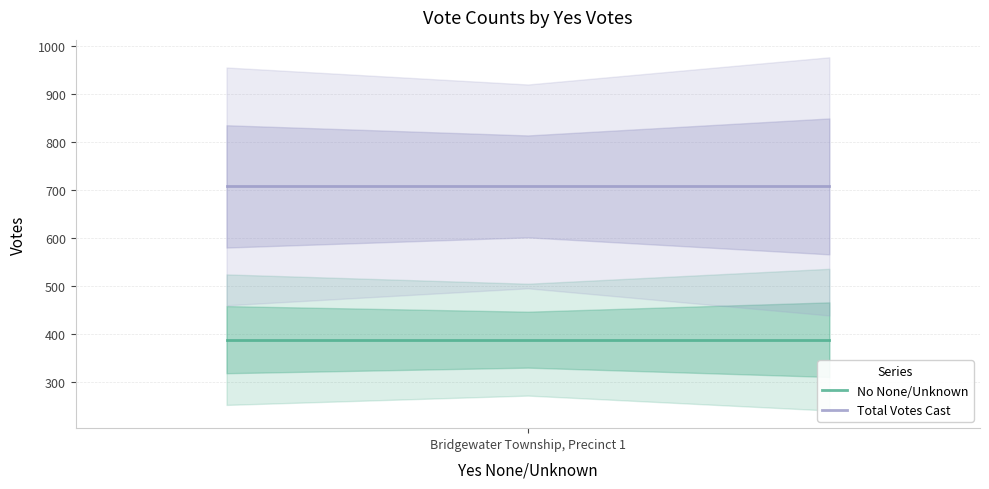

Which series has the largest total across all categories?

Total Votes Cast